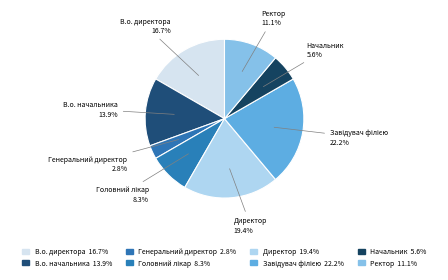

Is it true that Ректор is 6% of the pie?

False